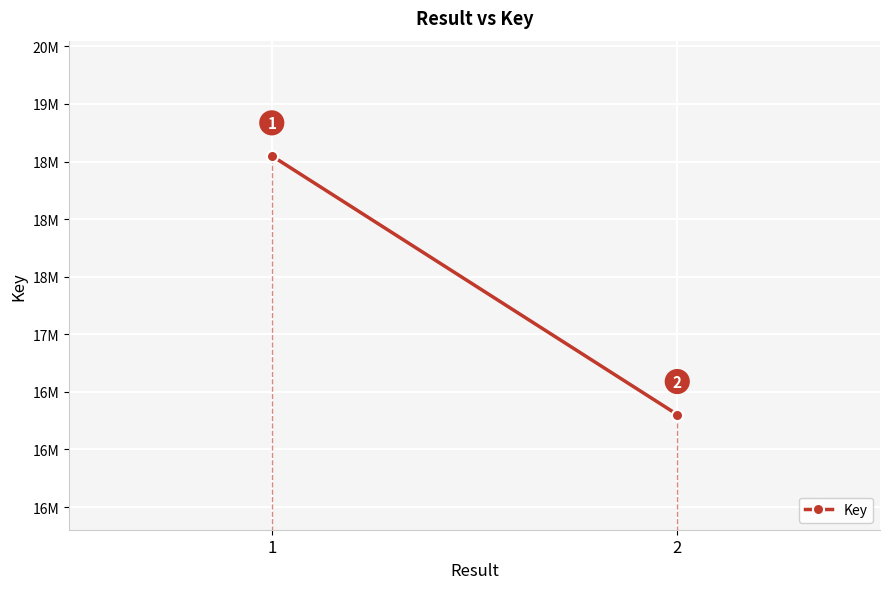

What is the average value?

17426368